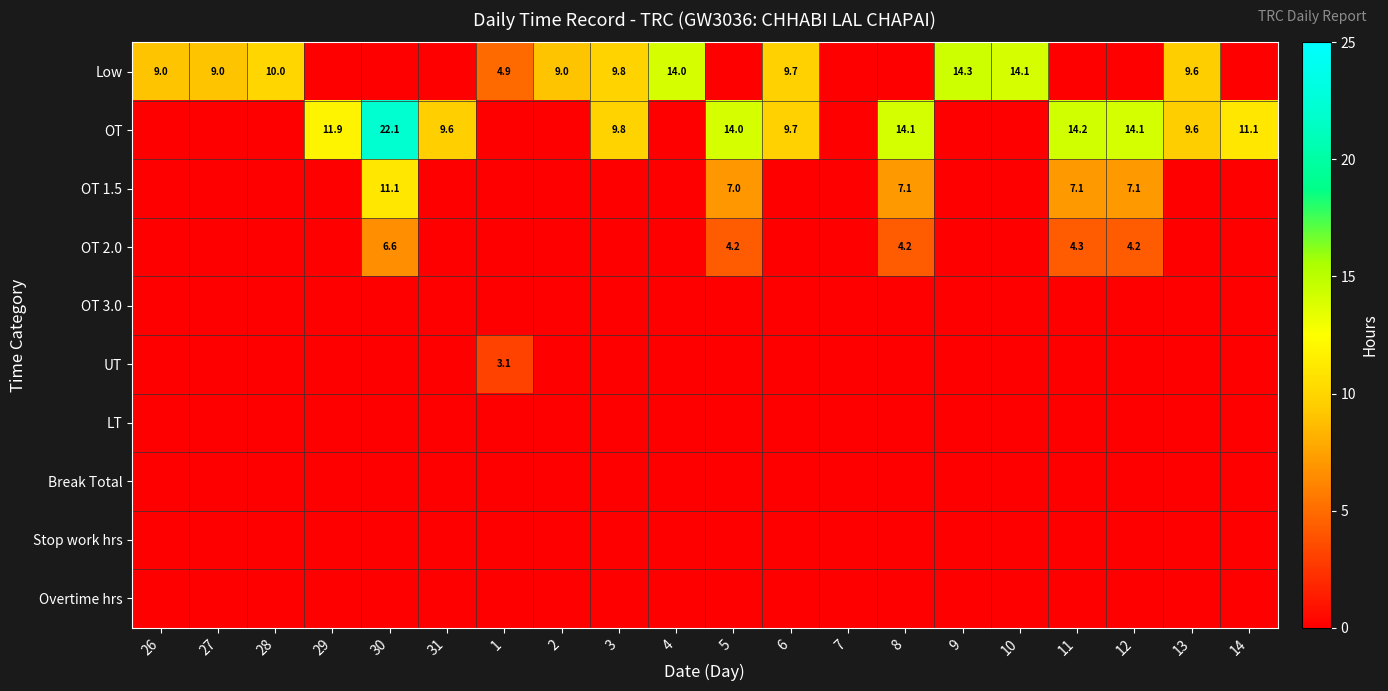

True or false: Low has a value of 9.6 at 13.

True